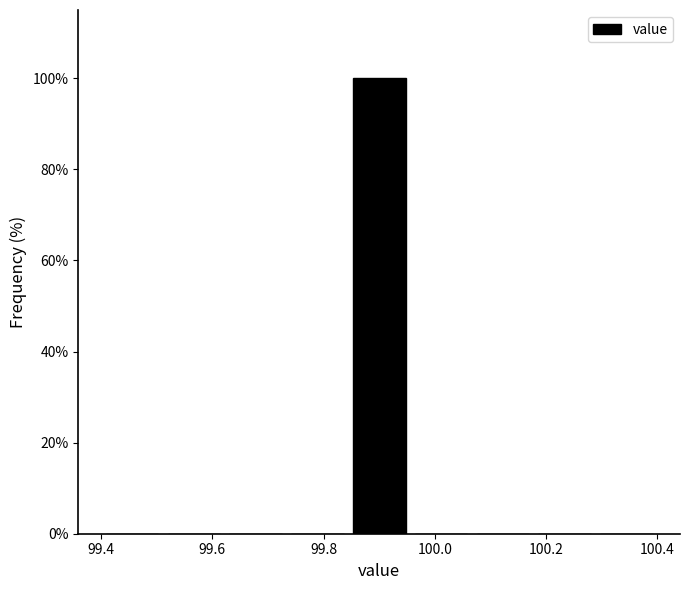

Over which range of the x-axis is the bar tallest?

99.84 to 99.96